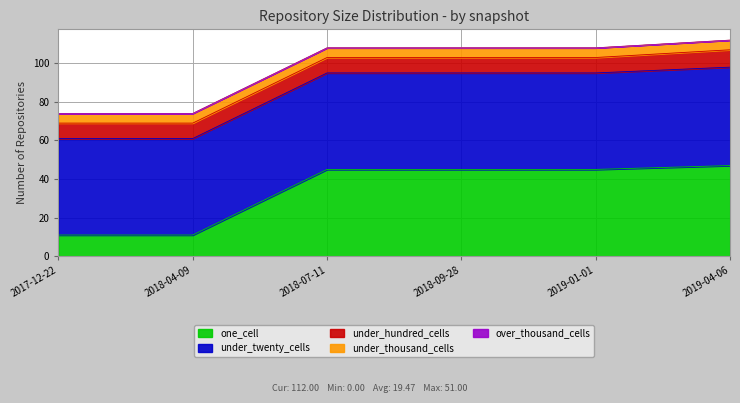

How many data points in under_twenty_cells are above 50?

1